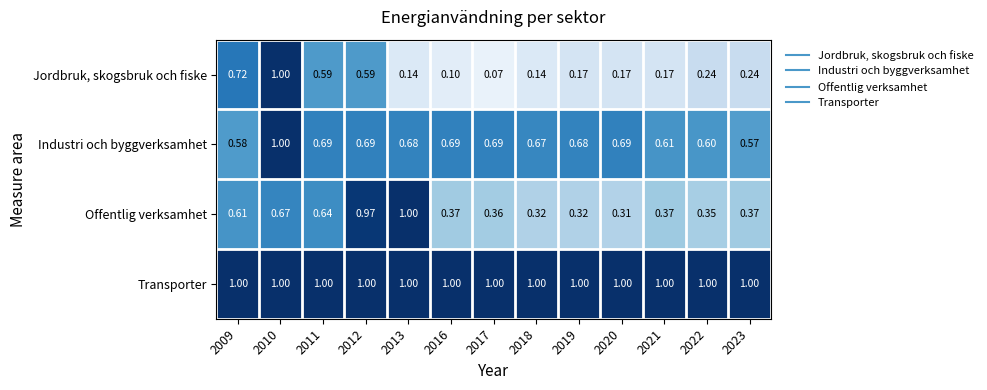

Between 2010 and 2018, which series saw the biggest shift?

Jordbruk, skogsbruk och fiske